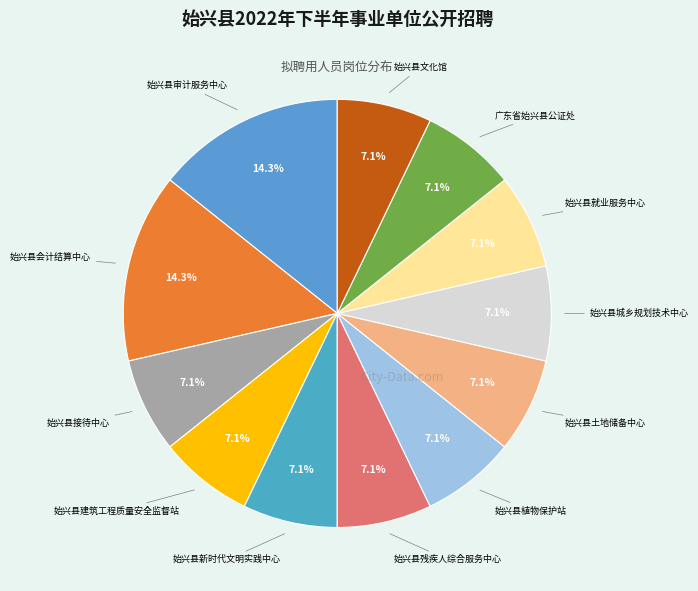

How many segments does this pie chart have?

12